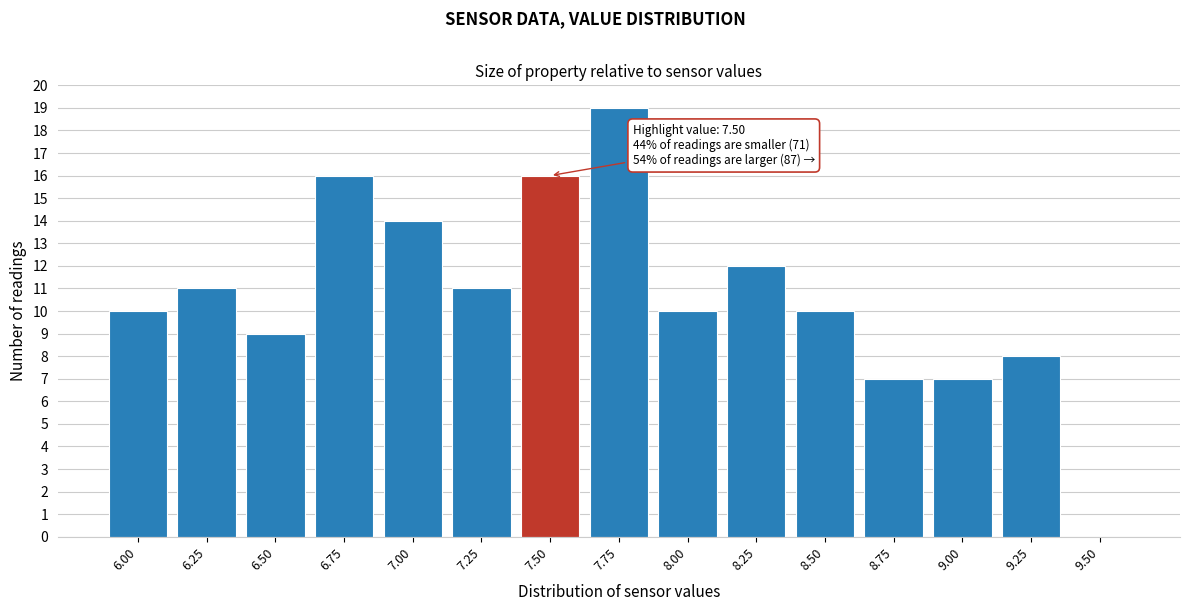

Reading left to right, transcribe all the data shown in this chart.

6.00=10	6.25=11	6.50=9	6.75=16	7.00=14	7.25=11	7.50=16	7.75=19	8.00=10	8.25=12	8.50=10	8.75=7	9.00=7	9.25=8	9.50=0